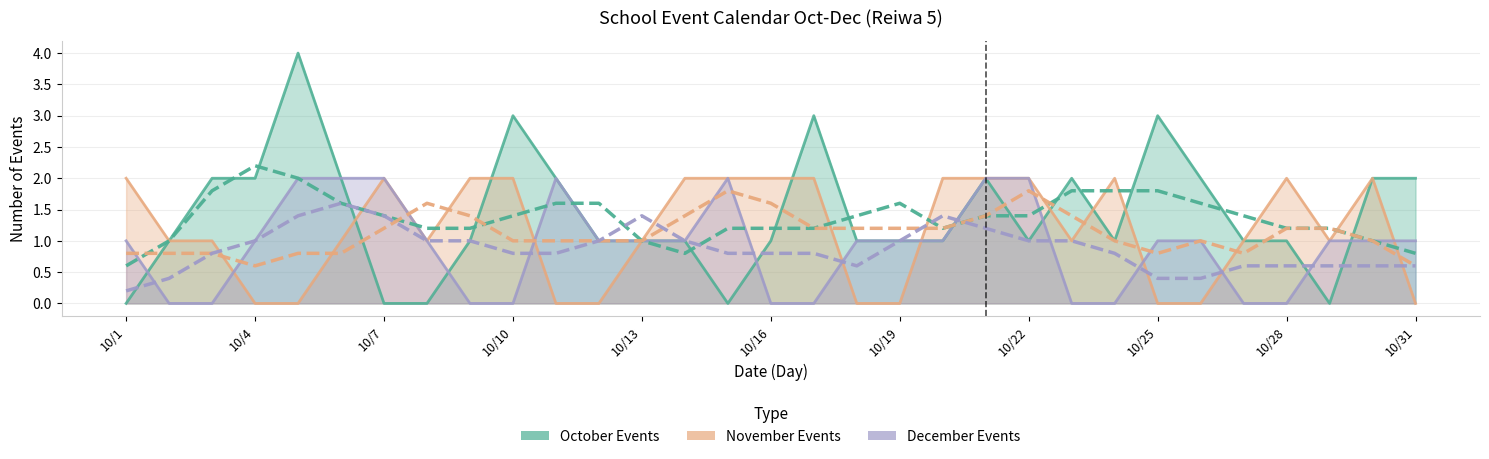

Does the chart have visible grid lines?

Yes